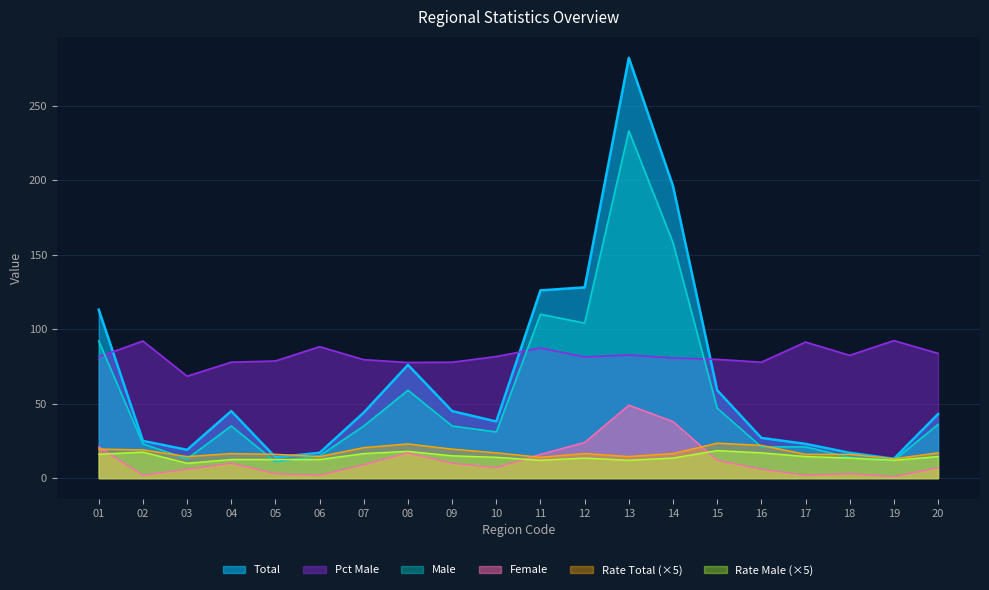

What is the difference between the maximum and minimum values in the Rate_Total series?

10.5